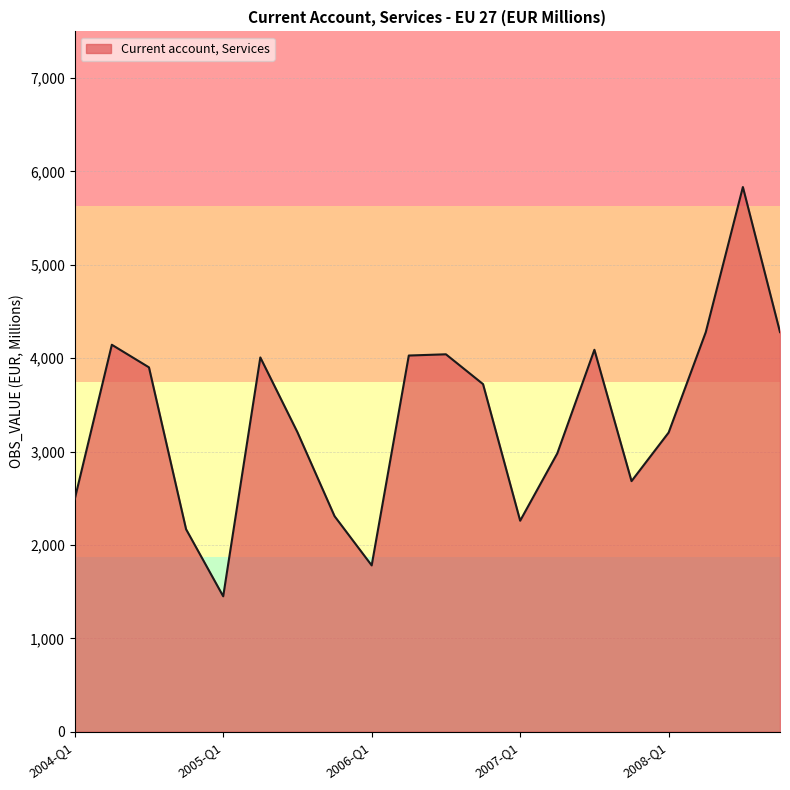

How many values exceed 3722?

10